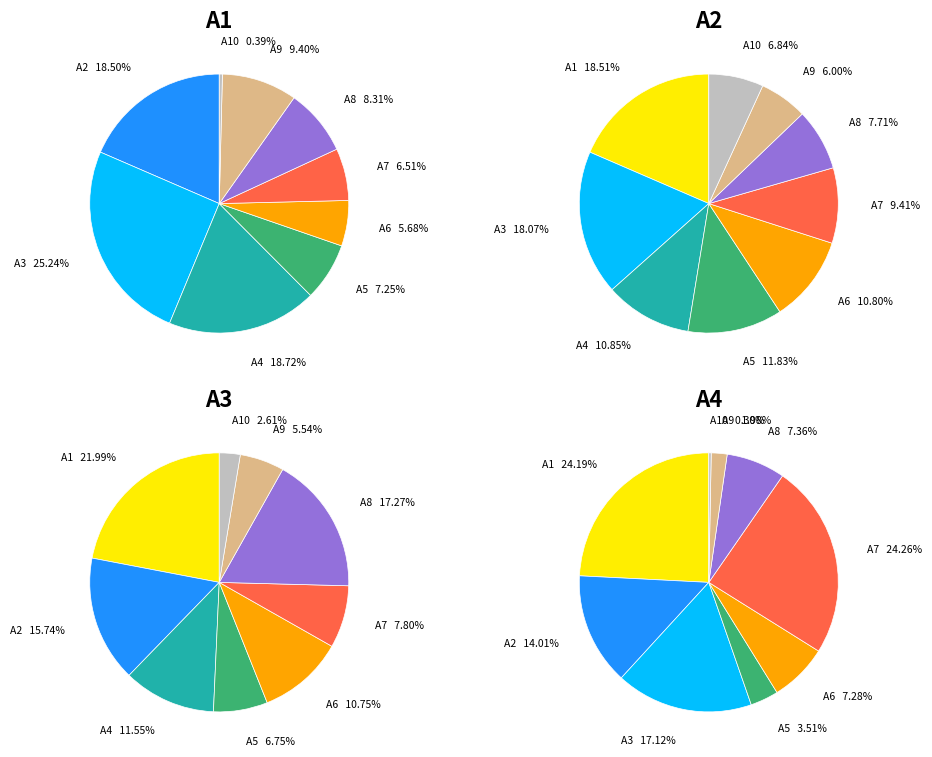

Is there any slice that represents more than half of the pie?

No